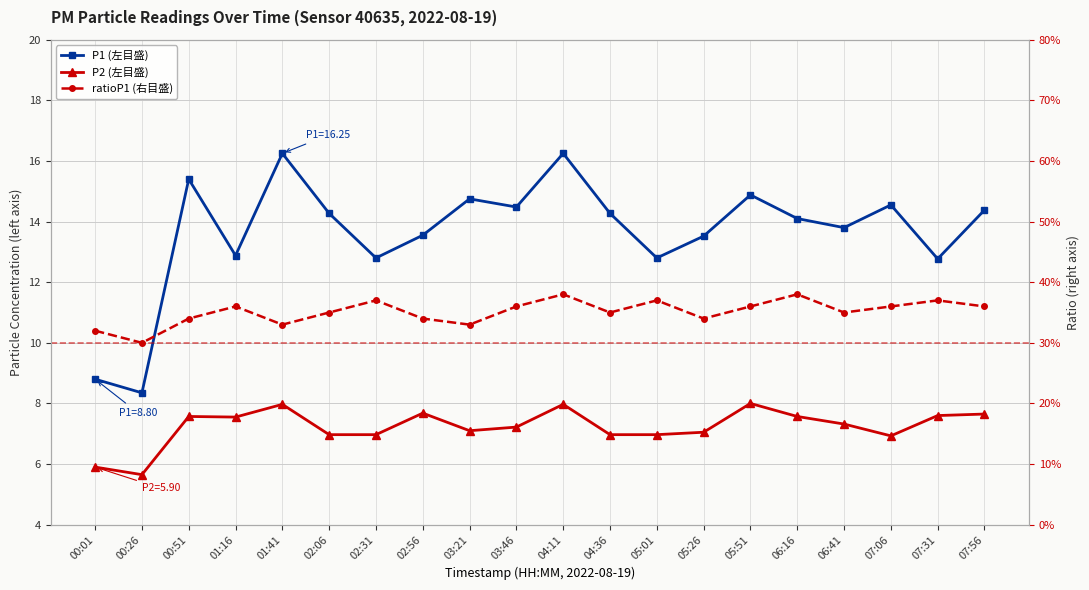

At which category does the chart reach its peak across all series?

01:41